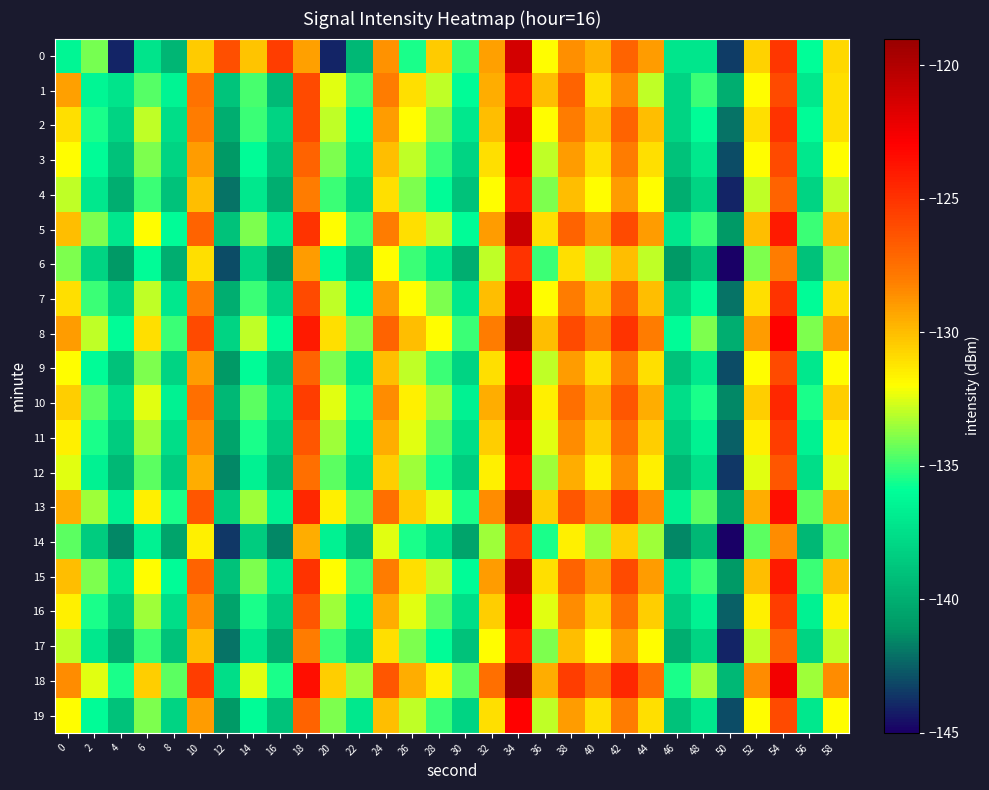

What is the maximum value shown in the chart?

-119.5